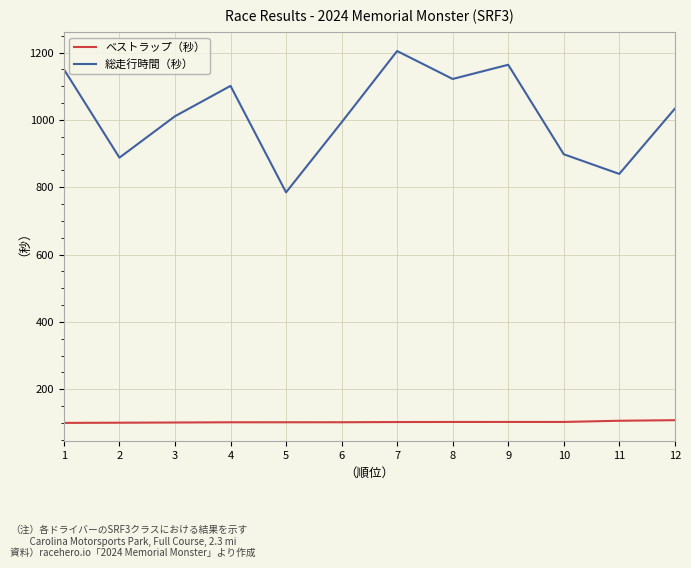

Is the value of 総走行時間（秒） at 9 greater than the value of ベストラップ（秒） at 11?

Yes